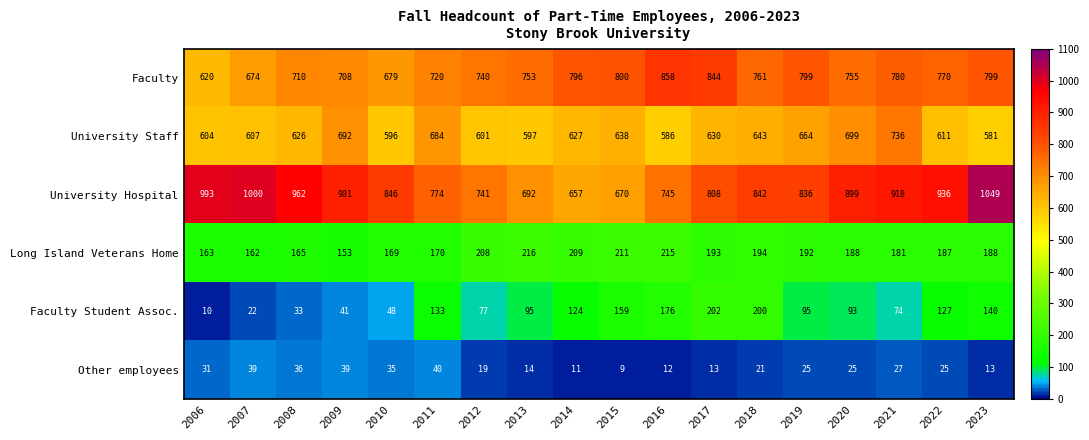

What is the difference between the second highest and second lowest values in the Faculty series?

170